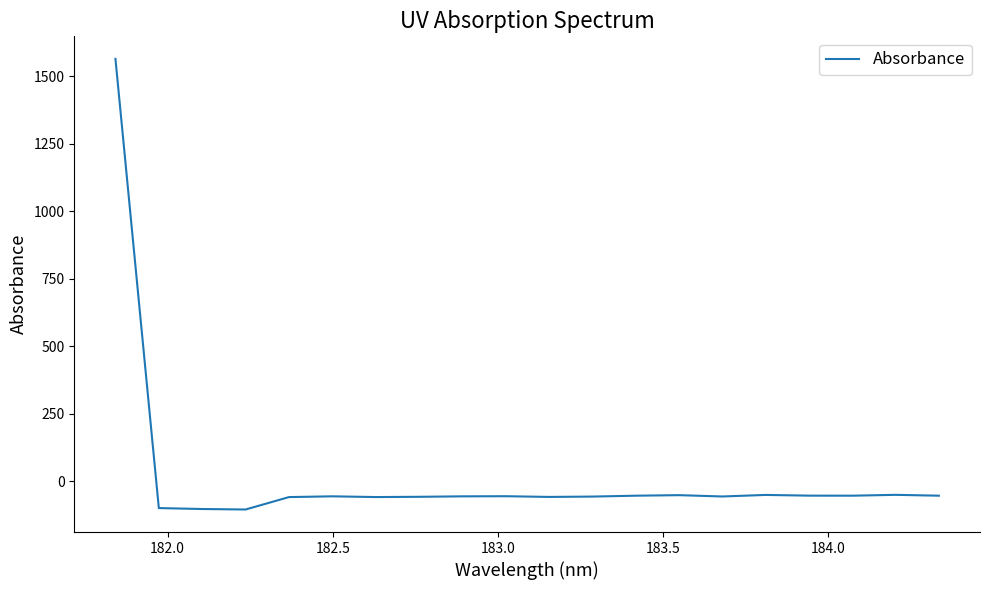

What is the difference between the maximum and minimum values?

1670.0